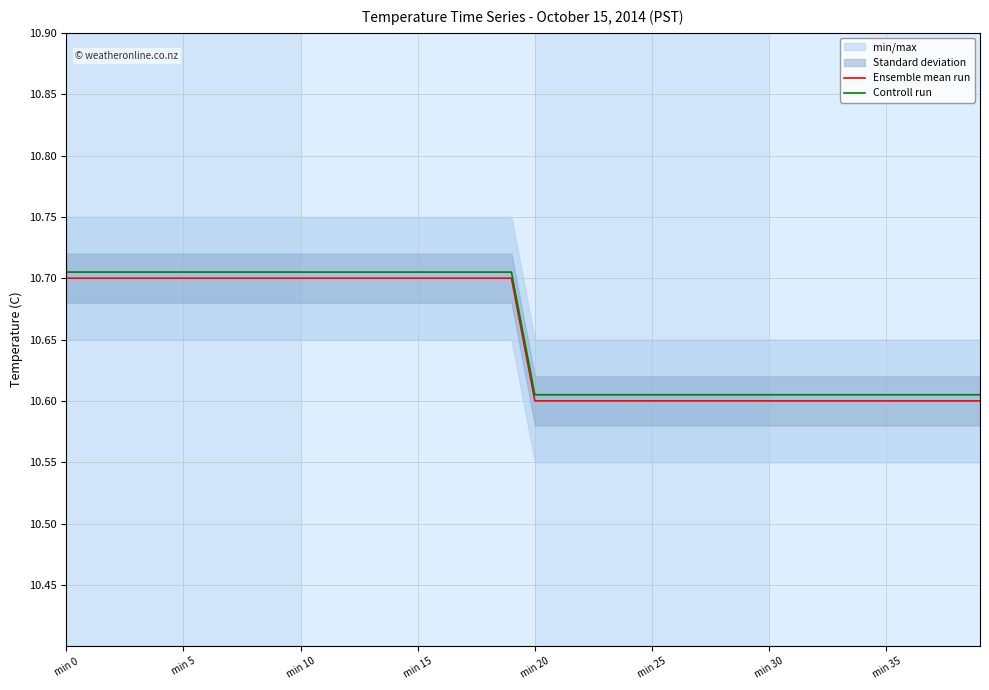

True or false: Ensemble mean run has a value of 10.7 at min 15.

True